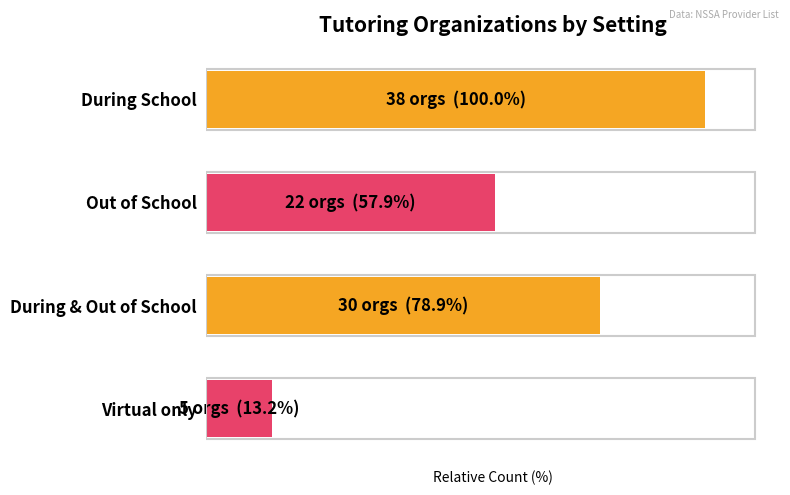

Rank the categories by value from highest to lowest.

During School, During & Out of School, Out of School, Virtual only